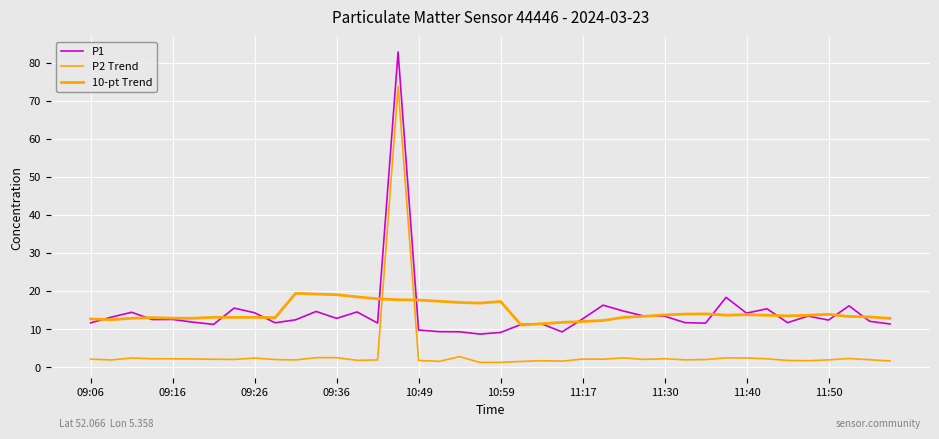

How many lines are shown in the chart?

3